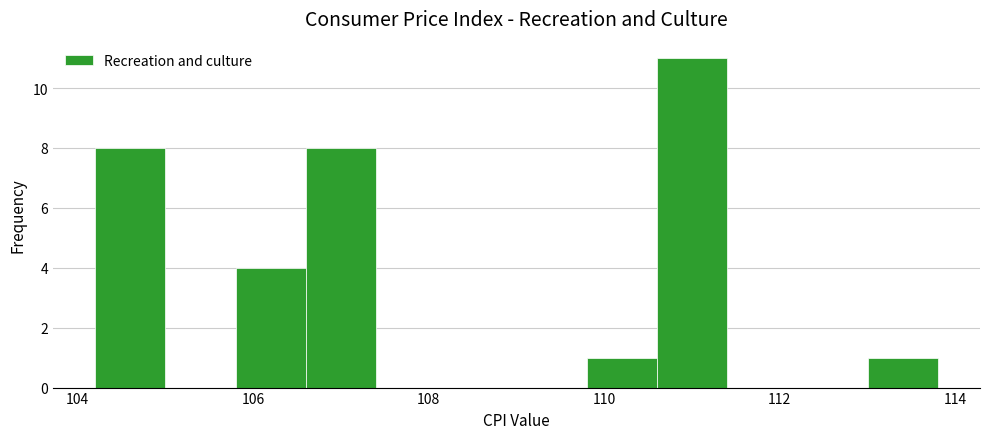

Reading left to right, list every bar in this chart as the range it spans on the x-axis followed by its height. The values are not printed on the chart, so give them approximately, as read against the axis.

104.2 to 105.0: 8
105.0 to 105.8: 0
105.8 to 106.6: 4
106.6 to 107.4: 8
107.4 to 108.2: 0
108.2 to 109.0: 0
109.0 to 109.8: 0
109.8 to 110.6: 1
110.6 to 111.4: 11
111.4 to 112.2: 0
112.2 to 113.0: 0
113.0 to 113.8: 1